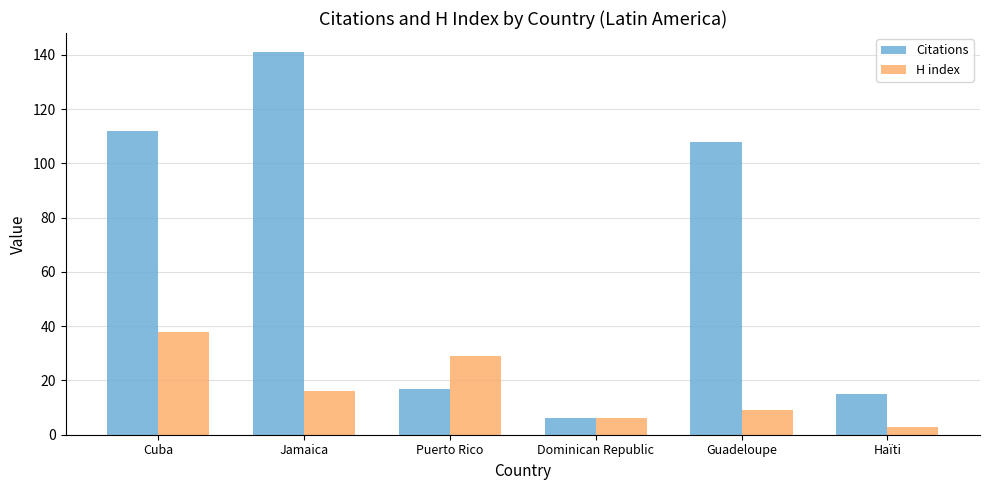

What is the maximum value shown in the chart?

141